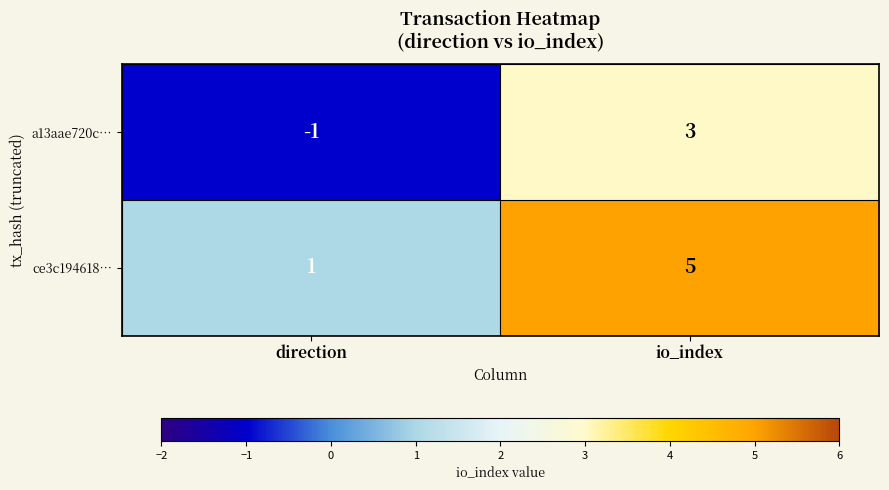

The value of ce3c194618… at io_index is 1. True or false?

False